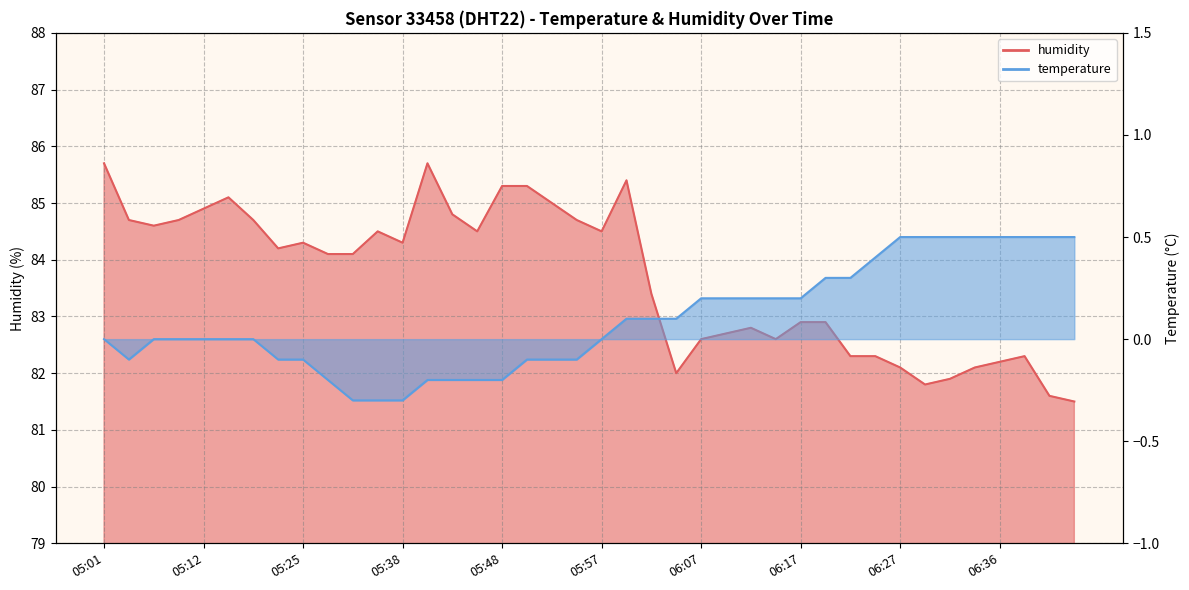

What is the label of the 39th point from the left?

06:41